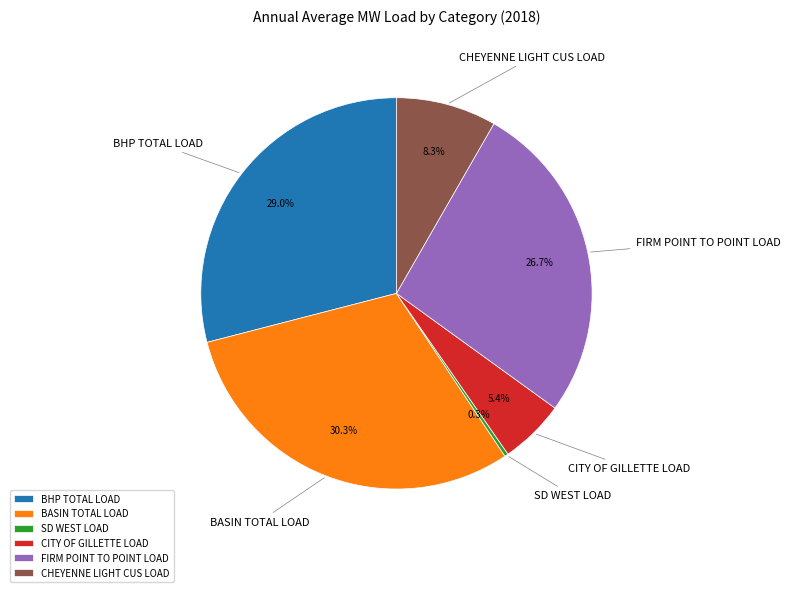

To the nearest percent, what is the difference between the largest and smallest slice percentages?

30%